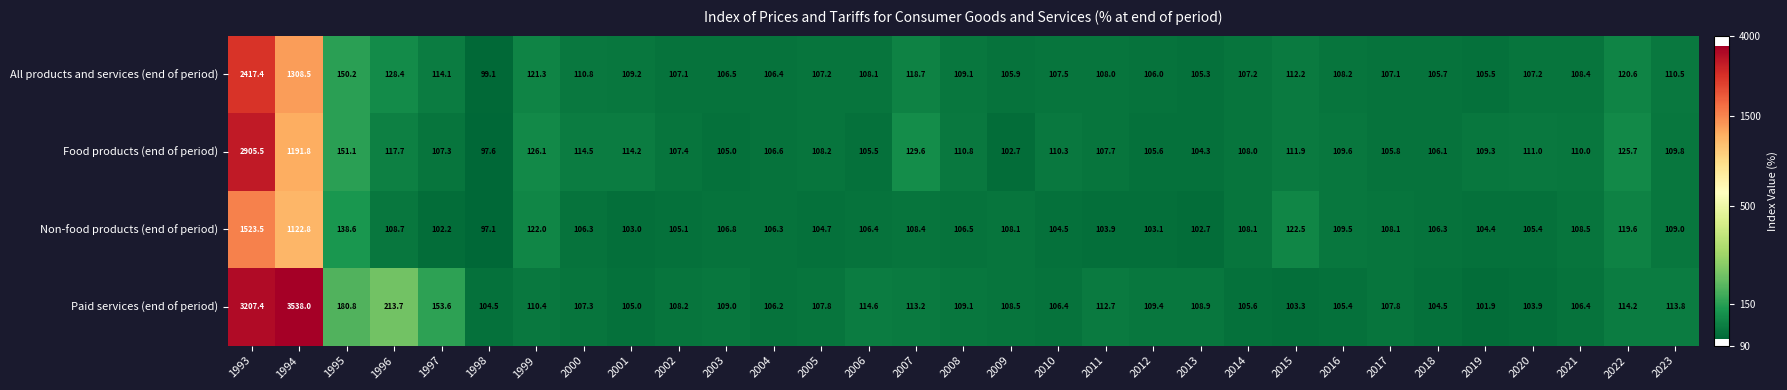

What is the minimum value shown in the chart?

97.1